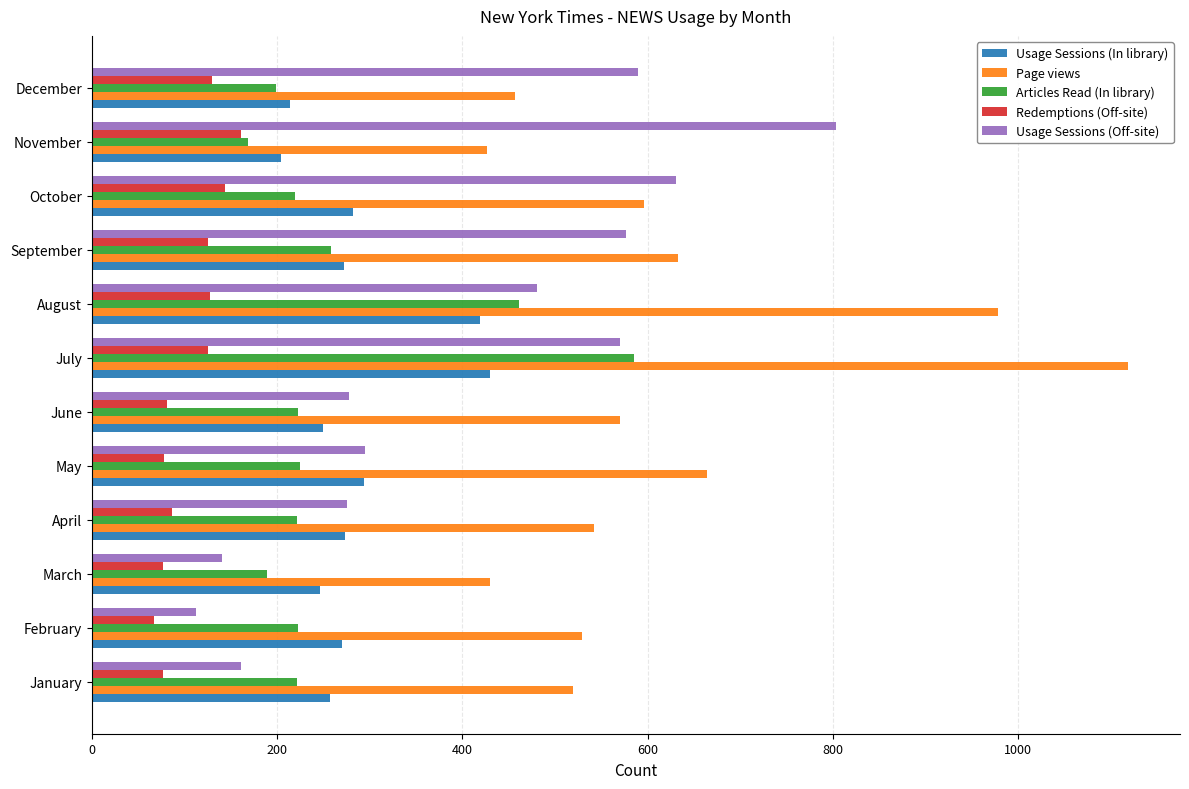

What is the sum of the Usage Sessions (Off-site) values at May and September?

872